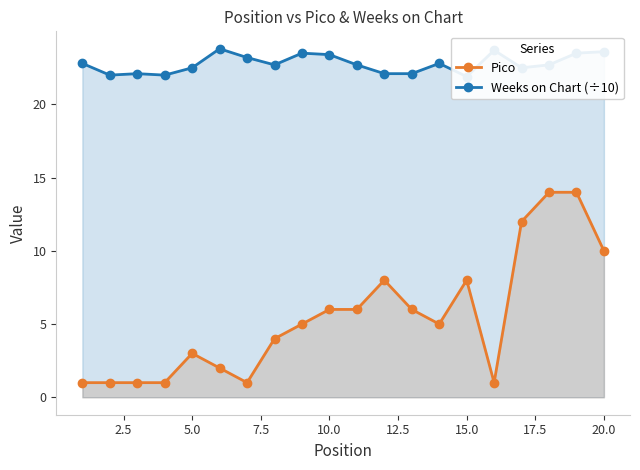

What is the sum of all Pico values?

109